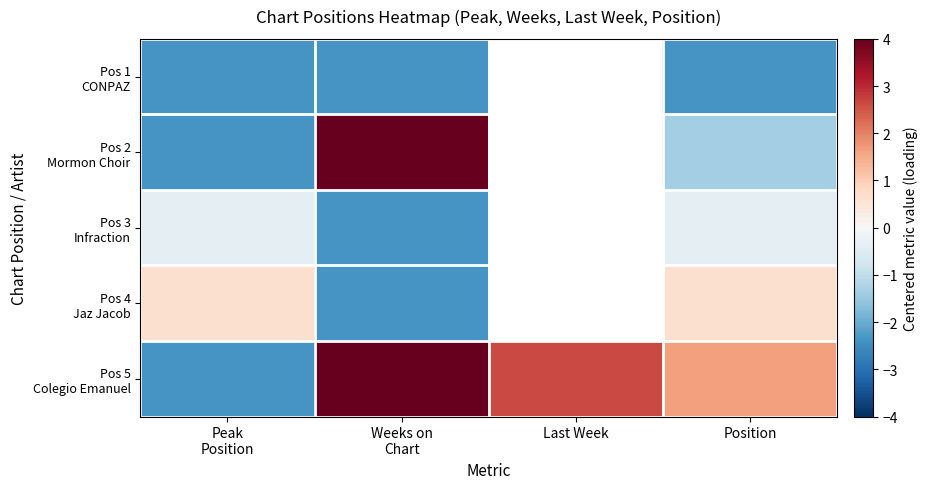

What is the spread (max minus min) of values at Peak
Position?

3.0